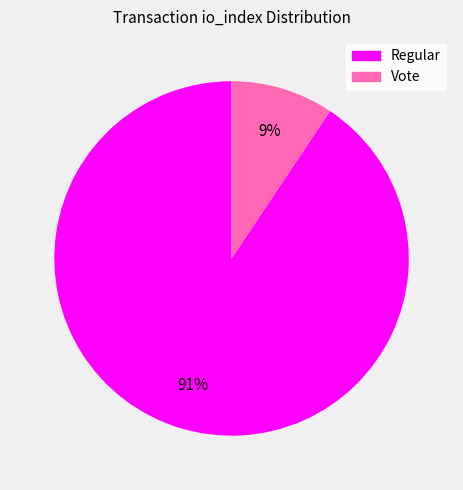

Do Vote and Regular together represent more than half of the pie?

Yes